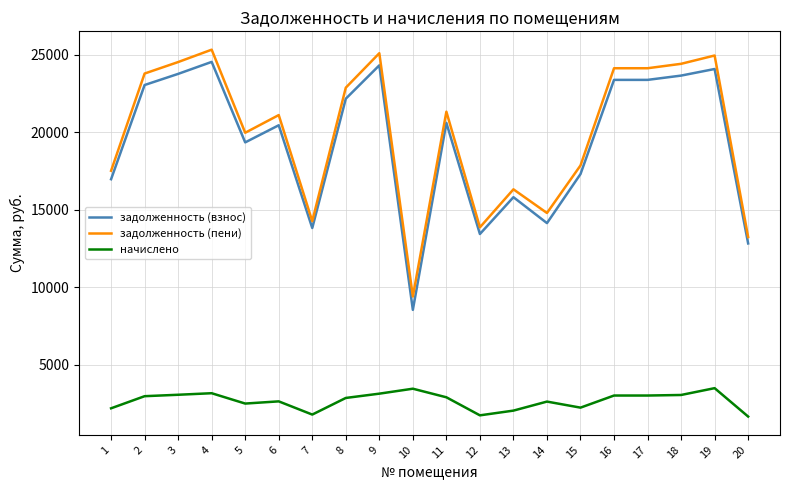

True or false: задолженность (взнос) and задолженность (пени) intersect in this chart.

False